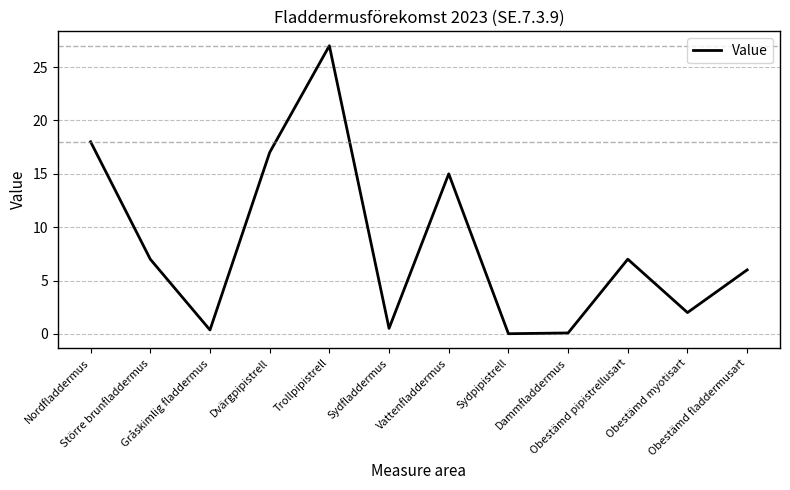

What is the difference between the values at Gråskimlig fladdermus and Dvärgpipistrell?

16.6